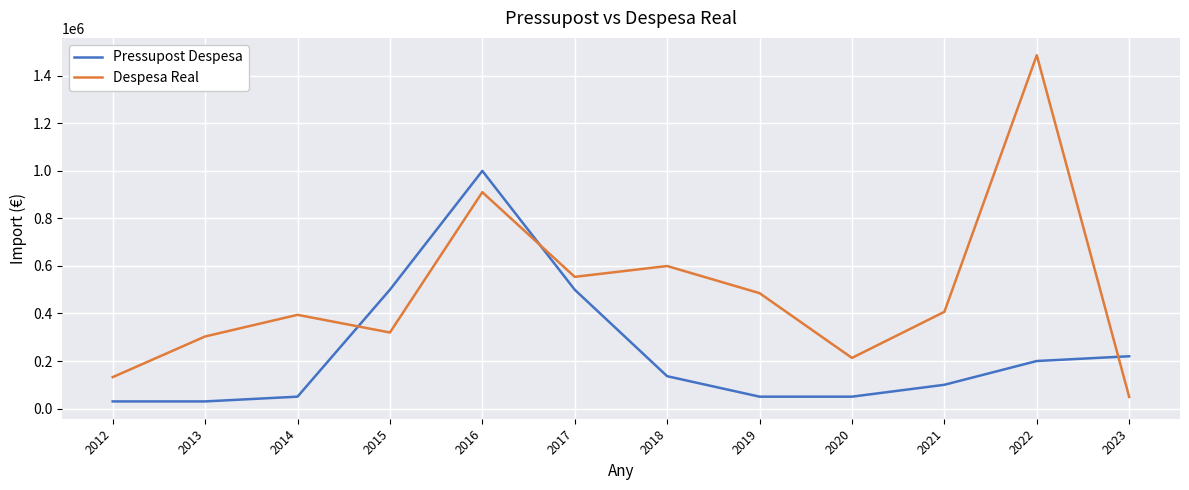

At which label does Despesa Real first exceed 406887?

2016